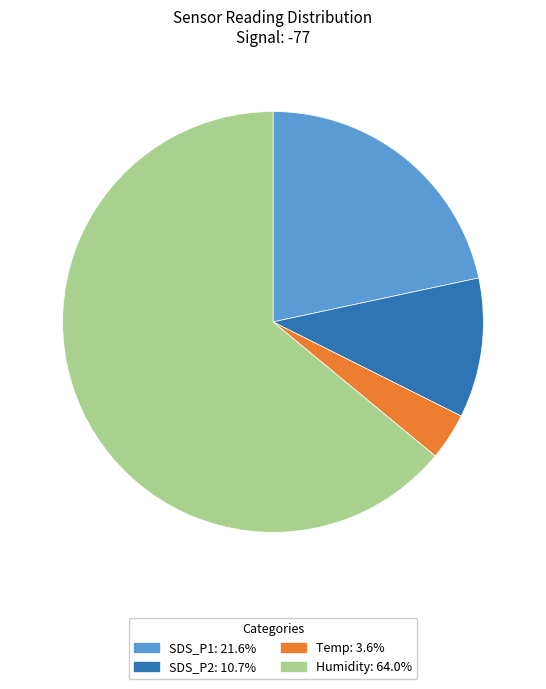

Which category has the smallest portion of the pie?

Temp